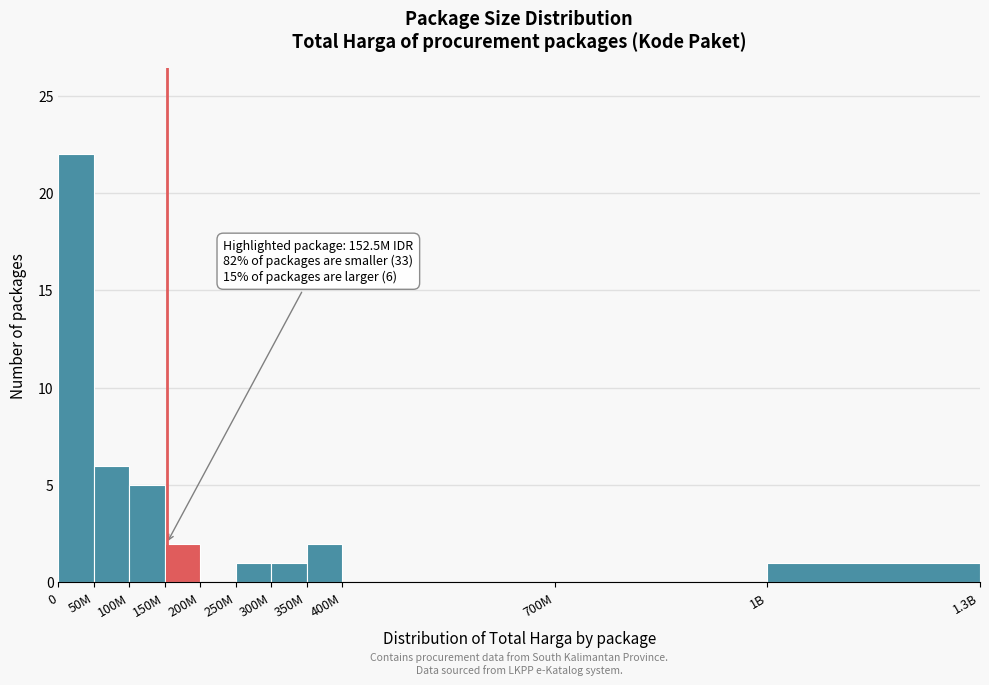

Reading left to right, what are all the values shown in this chart?

0=22	50M=6	100M=5	150M=2	200M=0	250M=1	300M=1	350M=2	400M=0	700M=0	1B=1